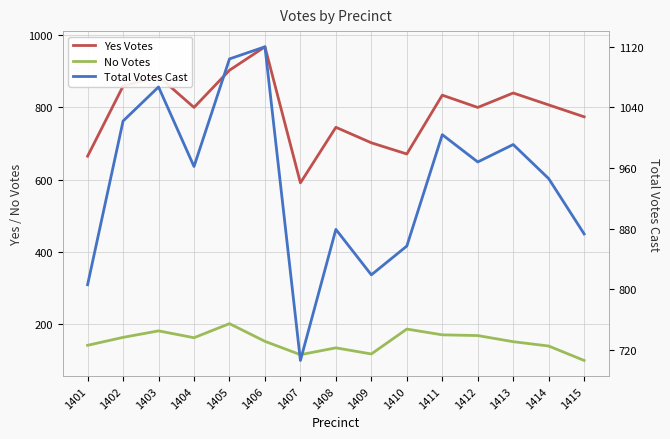

Reading left to right, transcribe all the data shown in this chart.

Yes Votes: 1401=665	1402=859	1403=886	1404=800	1405=903	1406=968	1407=591	1408=745	1409=702	1410=671	1411=834	1412=800	1413=840	1414=807	1415=774
No Votes: 1401=141	1402=163	1403=181	1404=162	1405=201	1406=152	1407=115	1408=134	1409=117	1410=186	1411=170	1412=168	1413=151	1414=139	1415=99
Total Votes Cast: 1401=806	1402=1022	1403=1067	1404=962	1405=1104	1406=1120	1407=706	1408=879	1409=819	1410=857	1411=1004	1412=968	1413=991	1414=946	1415=873